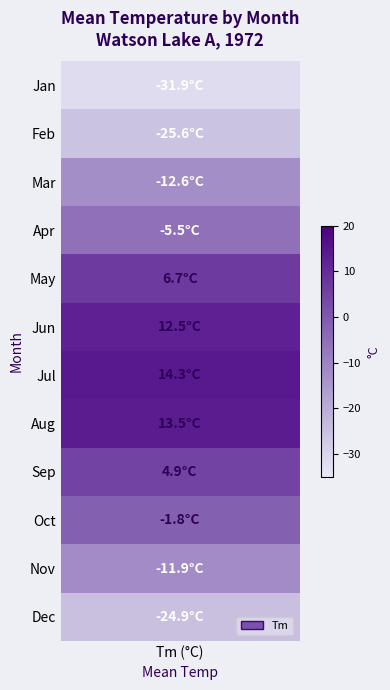

The value at 1 is -48.3. True or false?

False